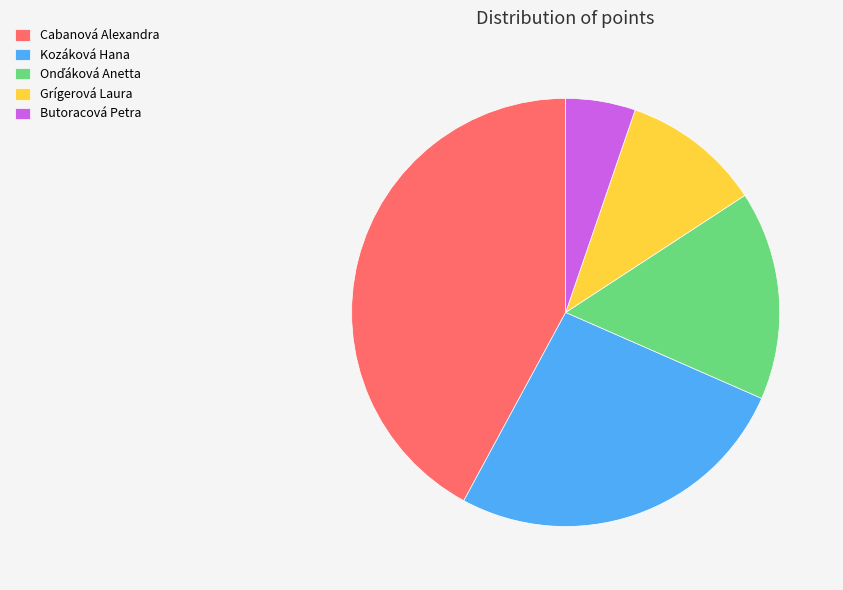

Do Cabanová Alexandra and Butoracová Petra together represent more than half of the pie?

No